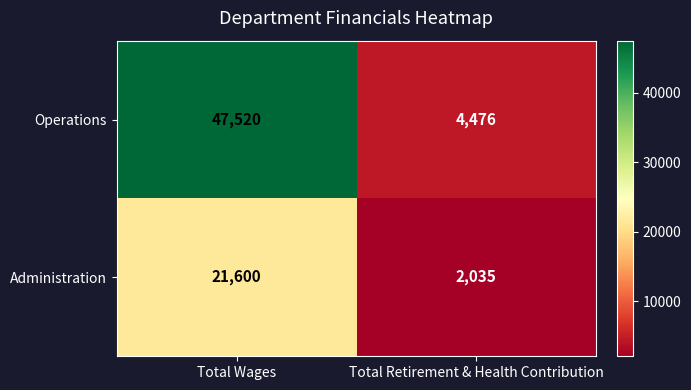

Reading left to right, extract all data points from this chart.

Operations: 47520	4476
Administration: 21600	2035